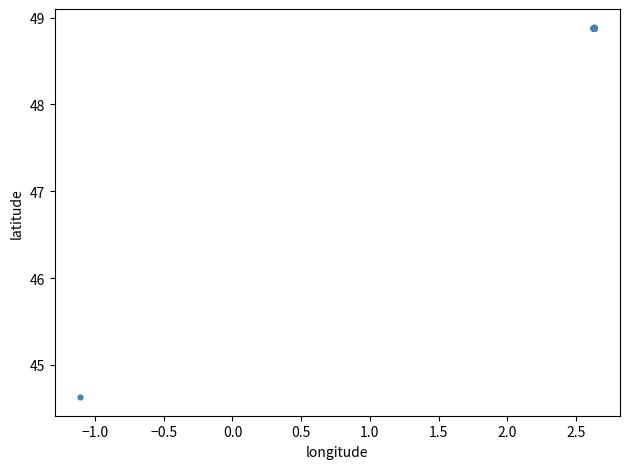

What Y value in the scatter plot is closest to 46?

44.6